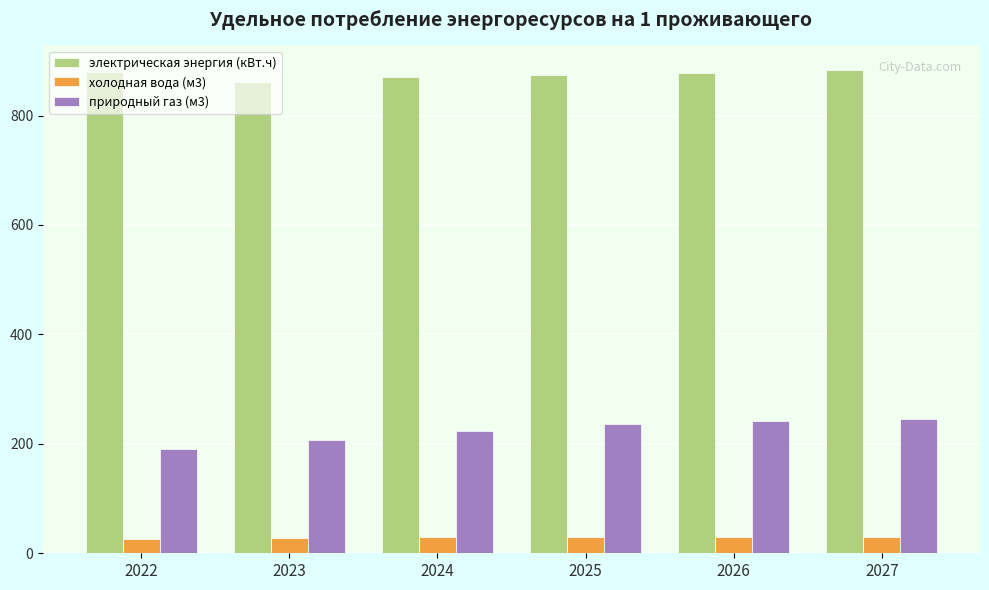

How many bars are there in each group?

3